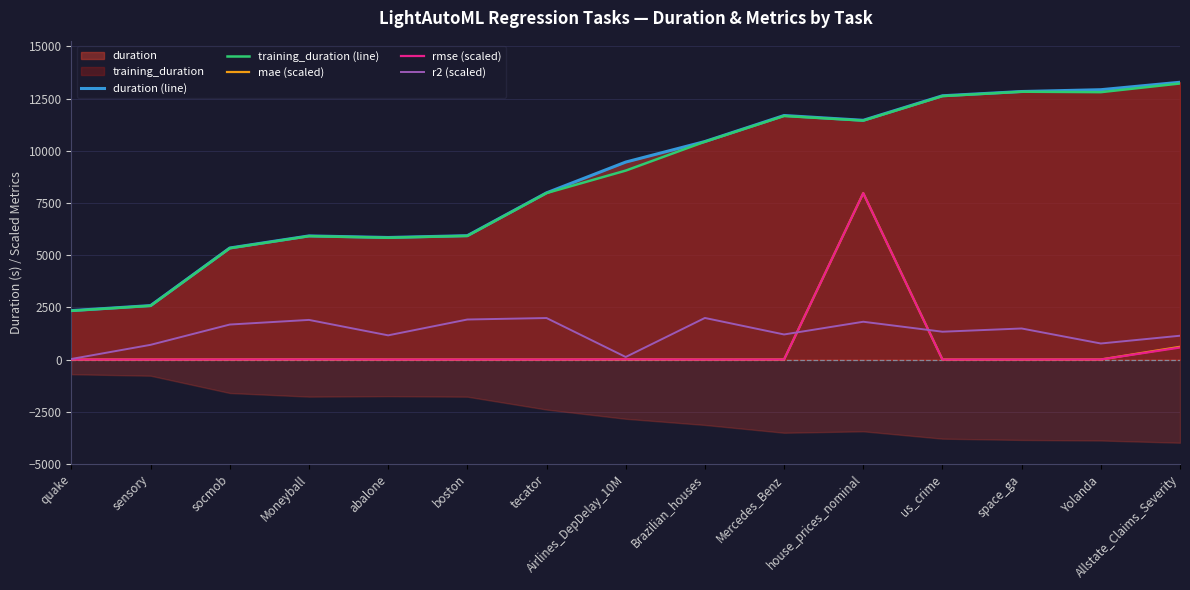

At which label does training_duration (line) first exceed 9048?

Airlines_DepDelay_10M